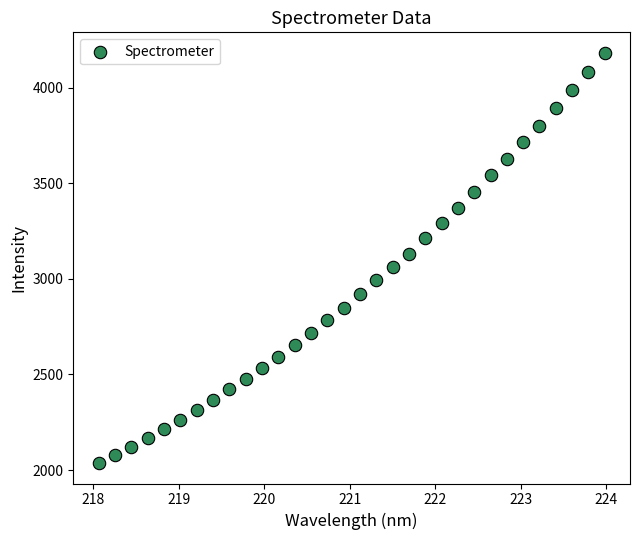

What is the range of X values (max minus min)?

5.9